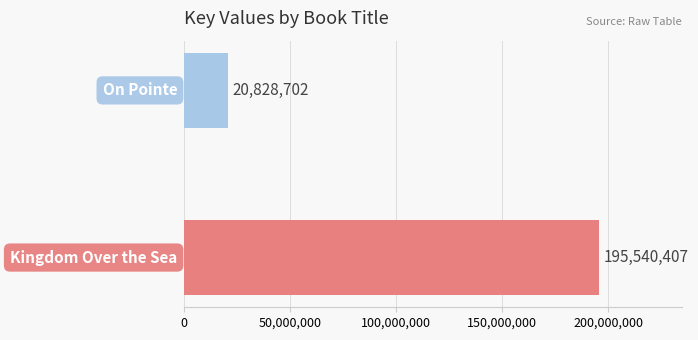

What is the maximum value shown in the chart?

195540407